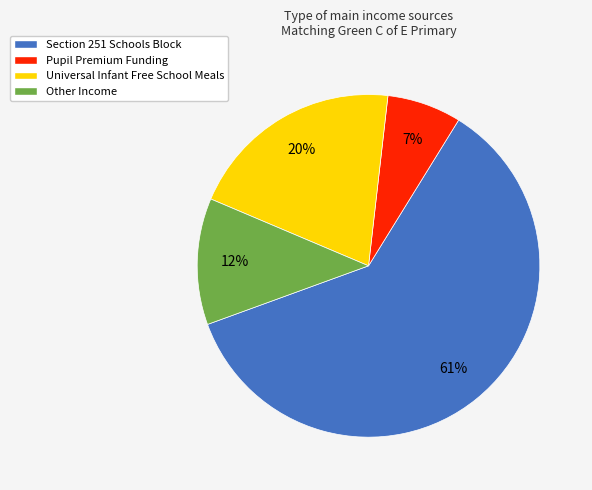

Combined, do Section 251 Schools Block and Other Income account for over 50%?

Yes